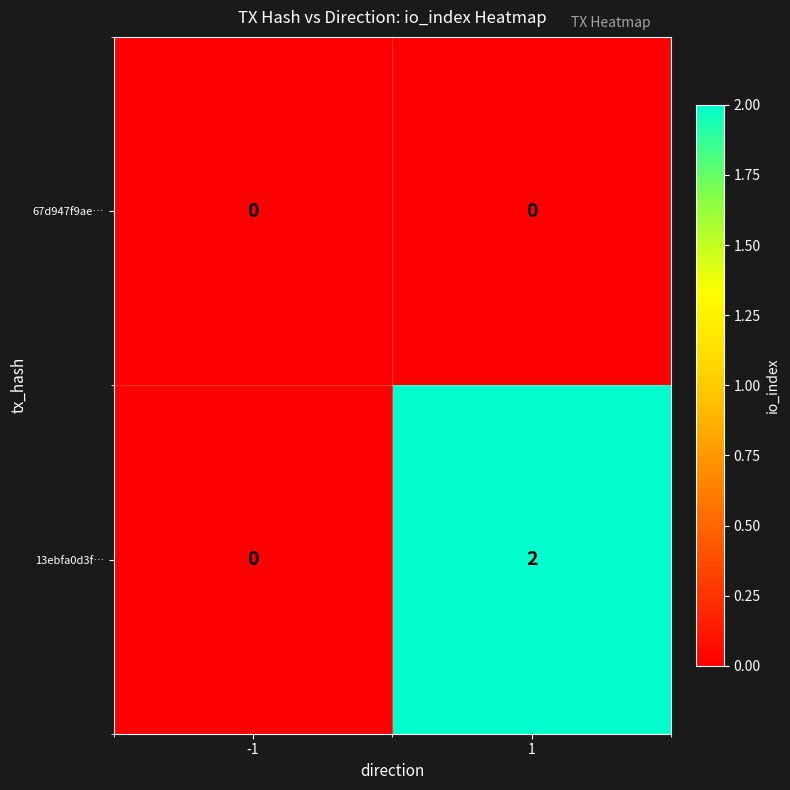

List the series in order of their peak value, highest first.

13ebfa0d3f…, 67d947f9ae…